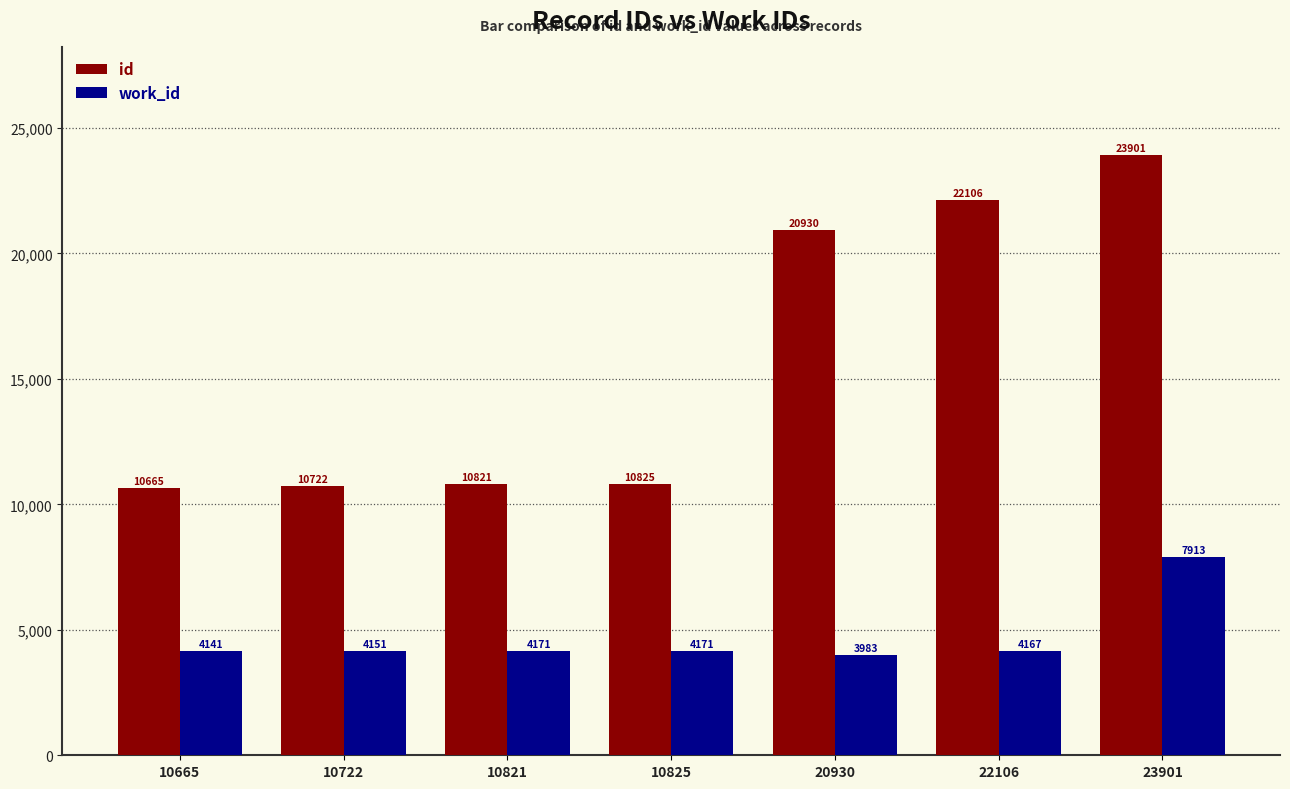

At which label is id closest to 17283?

20930